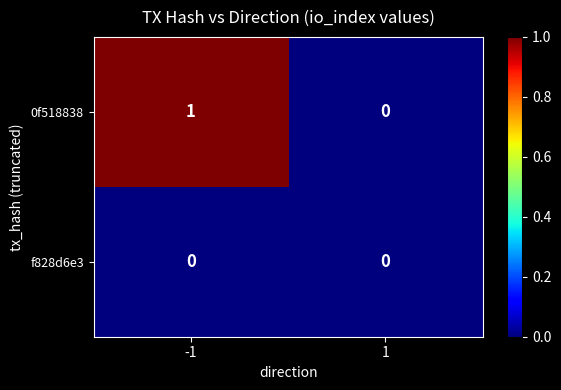

Rank the series by their maximum value, from lowest to highest.

f828d6e3, 0f518838